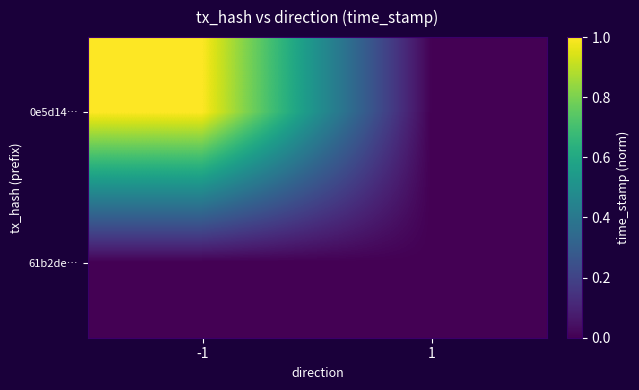

At how many categories does at least one series exceed 0?

1